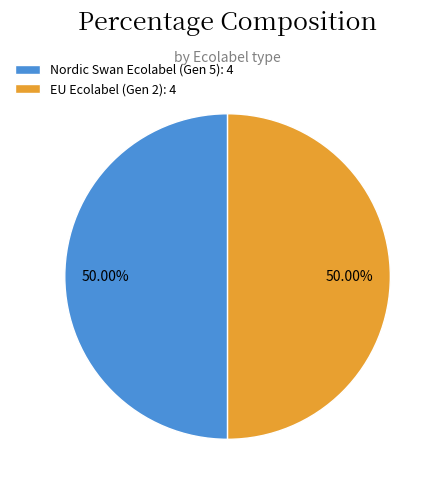

Do EU Ecolabel (Gen 2): 4 and Nordic Swan Ecolabel (Gen 5): 4 together represent more than half of the pie?

Yes